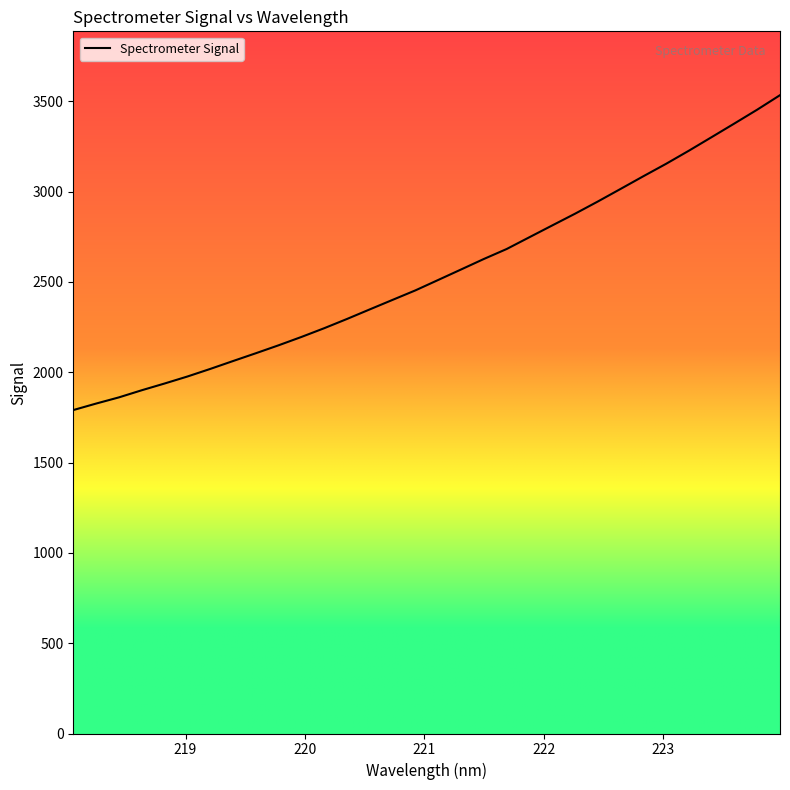

What is the value of the 14th point from the left?

2348.4